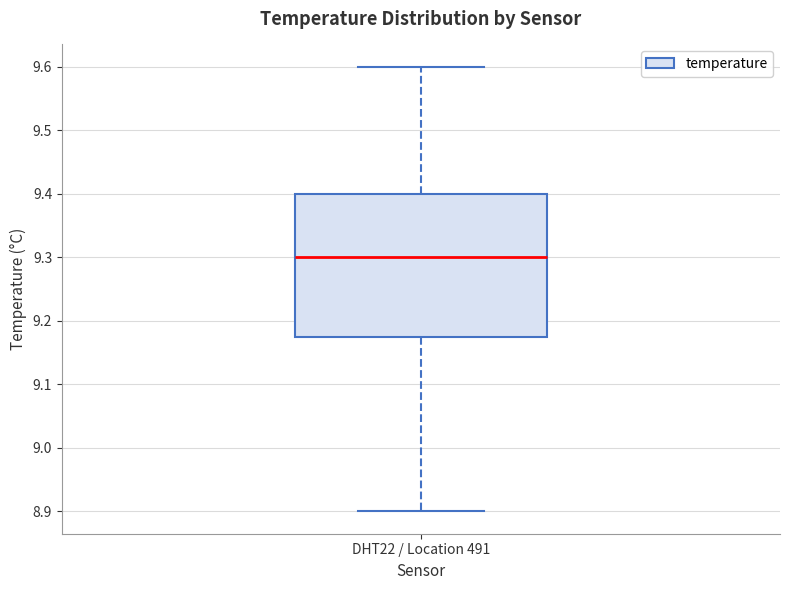

Transcribe this box plot: give where the median line is, the range the box spans, and where the two whiskers end, as read against the y-axis. The values are not printed on the chart, so give them approximately, as read against the axis.

median 9.30, box 9.18 to 9.40, whiskers 8.90 to 9.60